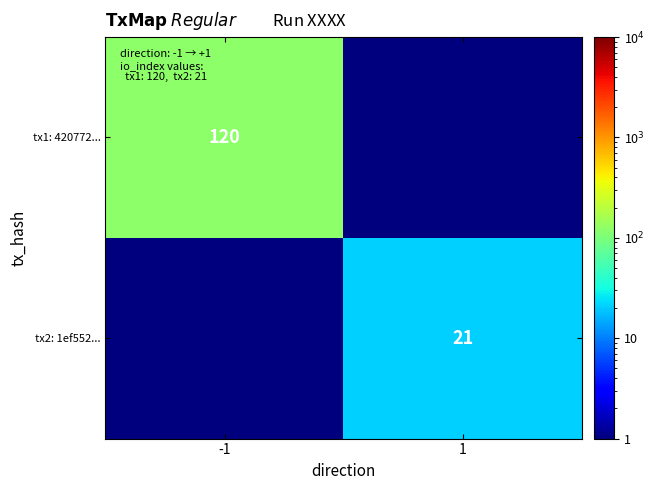

True or false: tx1: 420772... has a value of 120.0 at -1.

True